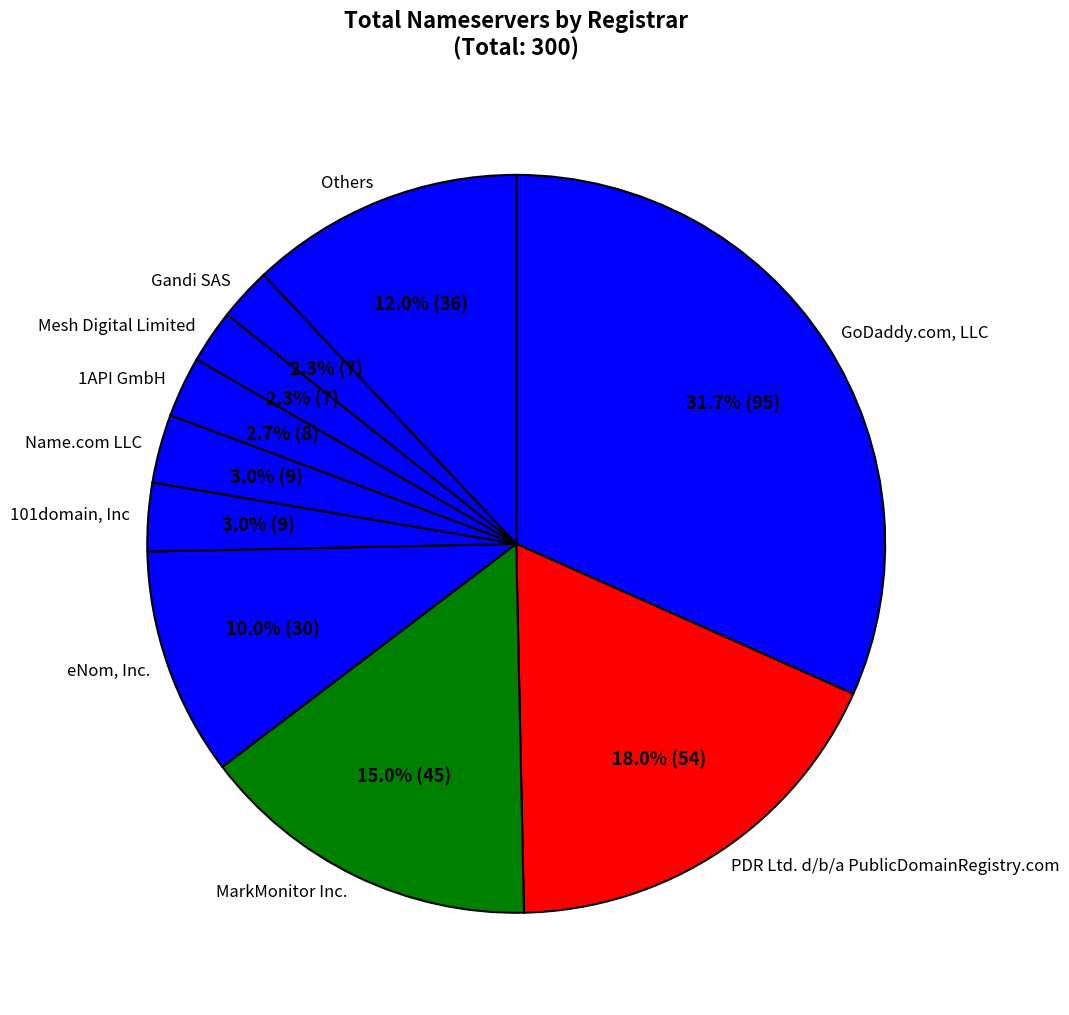

What percentage is the 1API GmbH slice, to the nearest percent?

3%